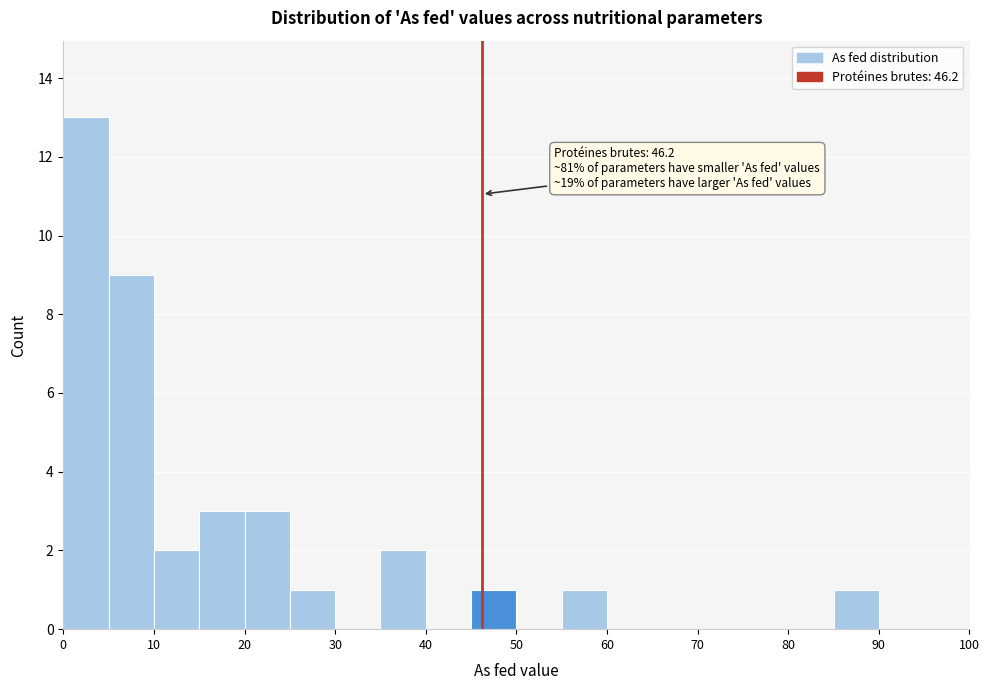

Which range on the x-axis has the tallest bar?

0 to 5